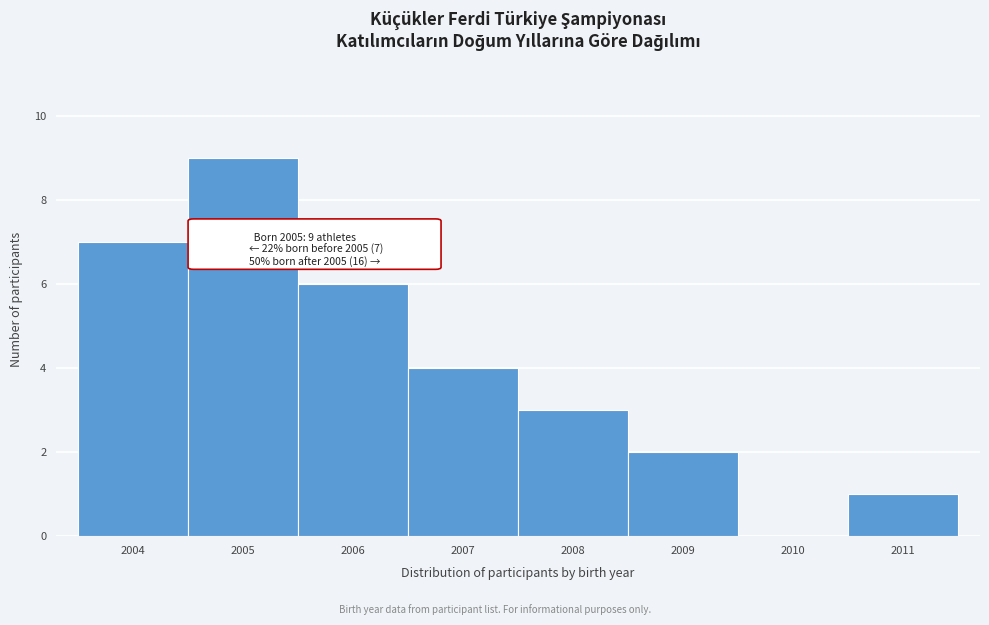

Reading right to left, transcribe all the data shown in this chart.

2011=1	2010=0	2009=2	2008=3	2007=4	2006=6	2005=9	2004=7